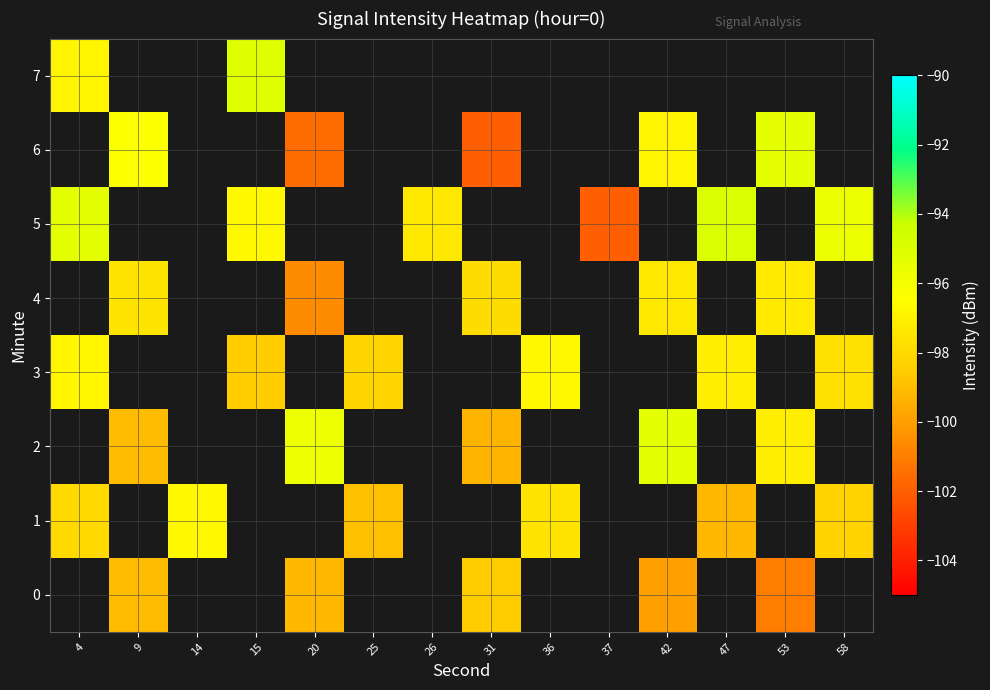

At which label is 1 closest to -97?

14